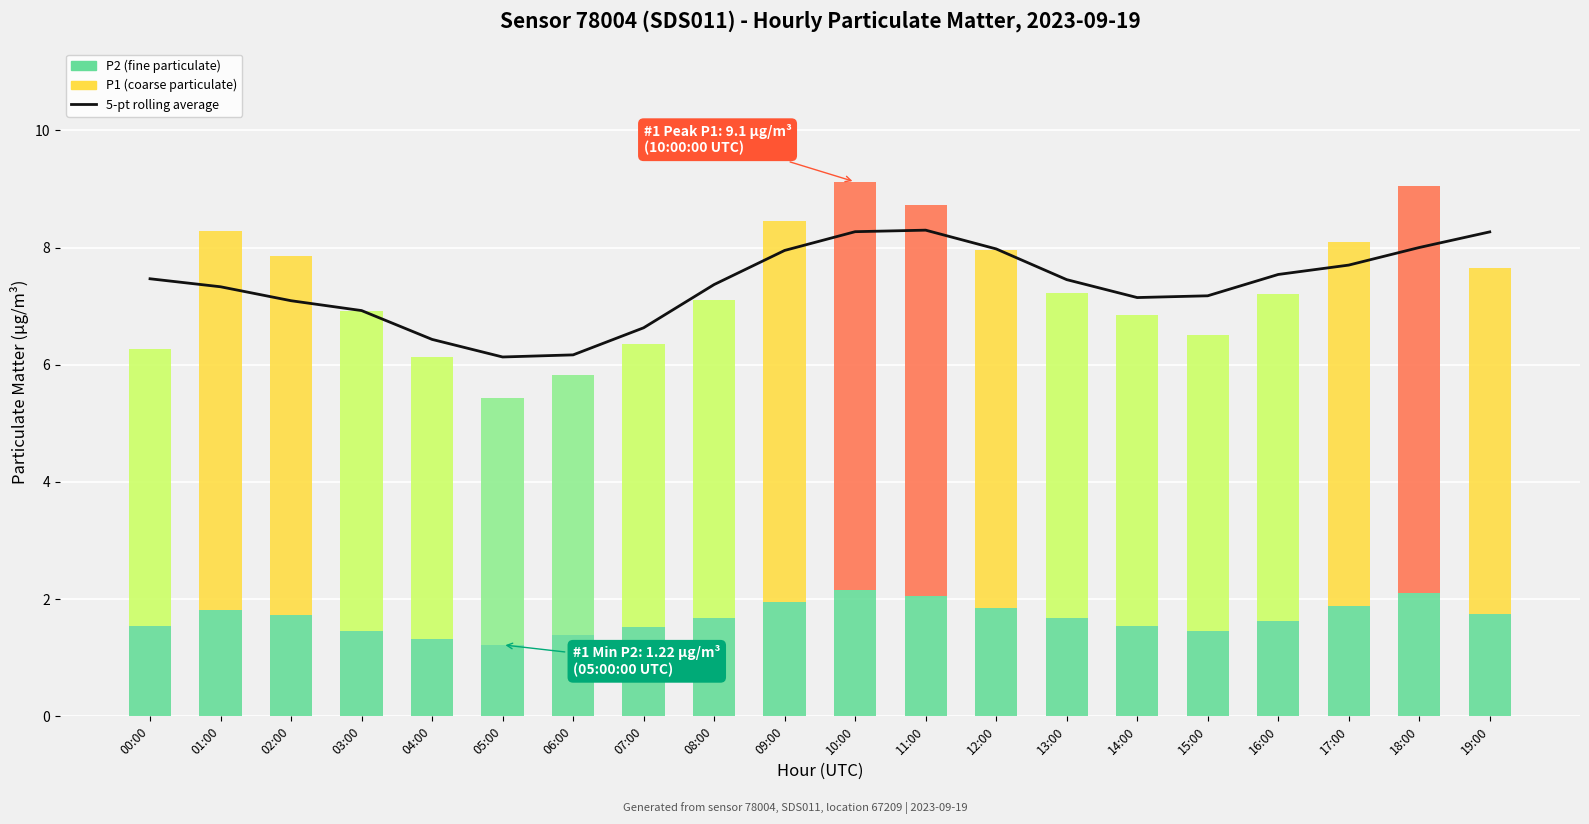

How many bars are there in total?

20